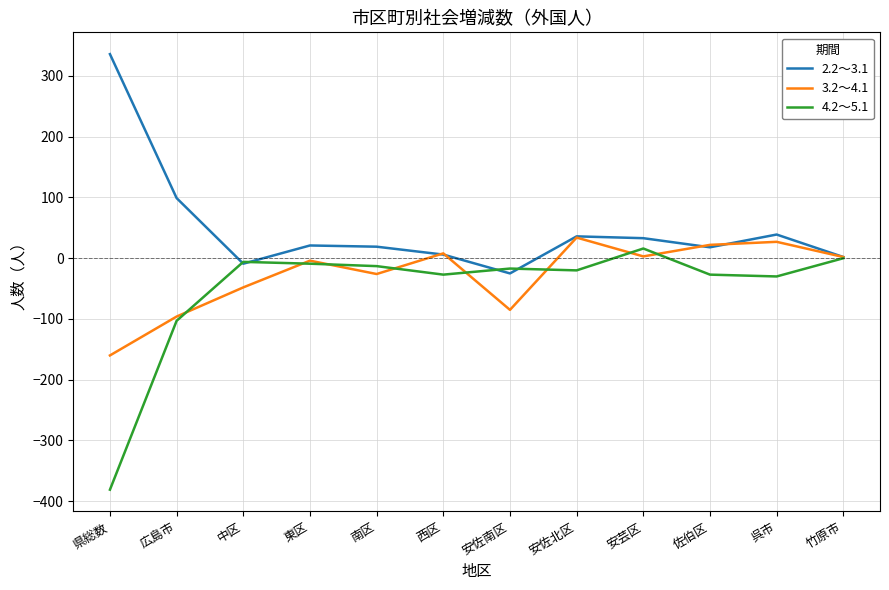

What is the total value across all series at 安佐北区?

50